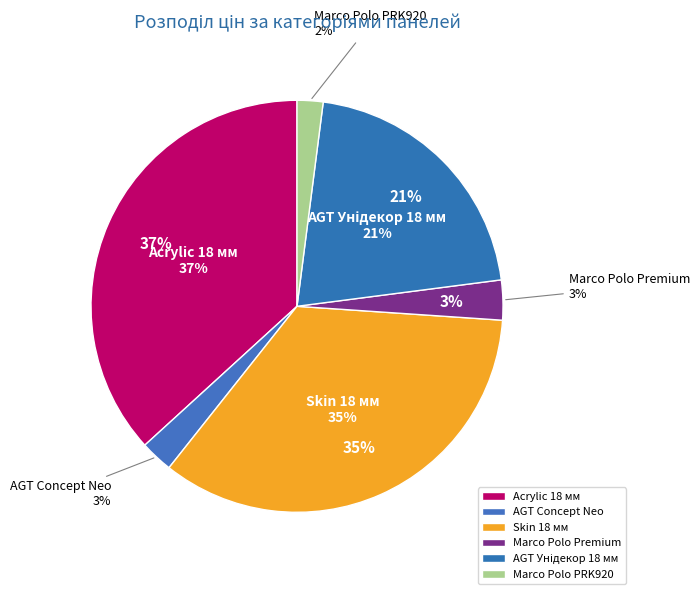

How many slices are in this pie chart?

6